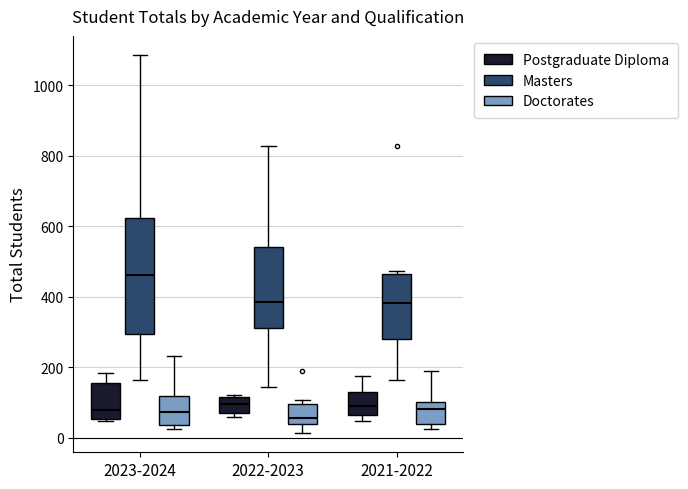

Where does the median line of the box for 2021-2022 (Postgraduate Diploma) sit on the y-axis? The values are not printed on the chart, so give them approximately, as read against the axis.

100